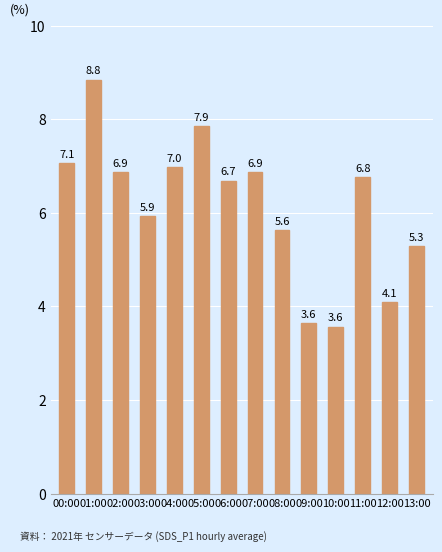

What is the minimum value shown in the chart?

3.6